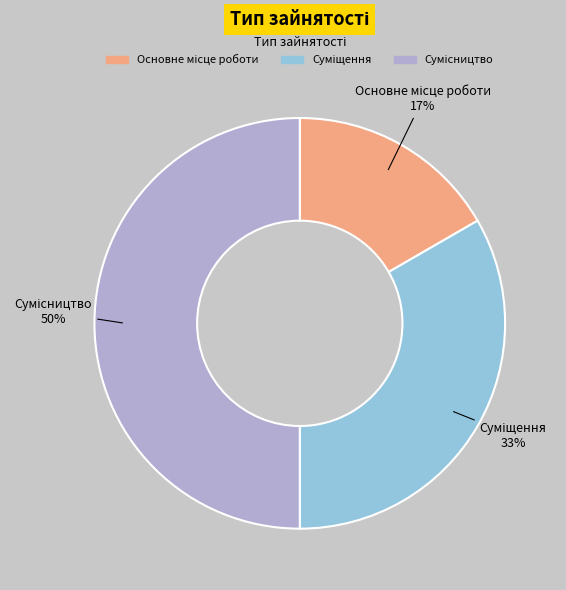

To the nearest percent, what is the average slice percentage?

33%